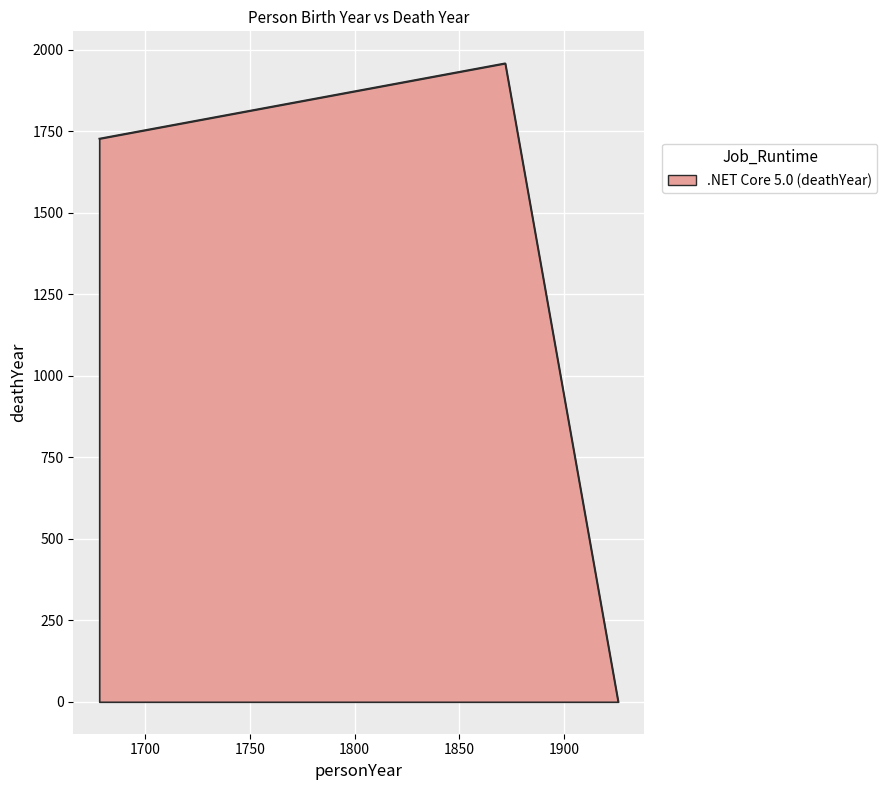

What is the difference between the maximum and second lowest values?

231